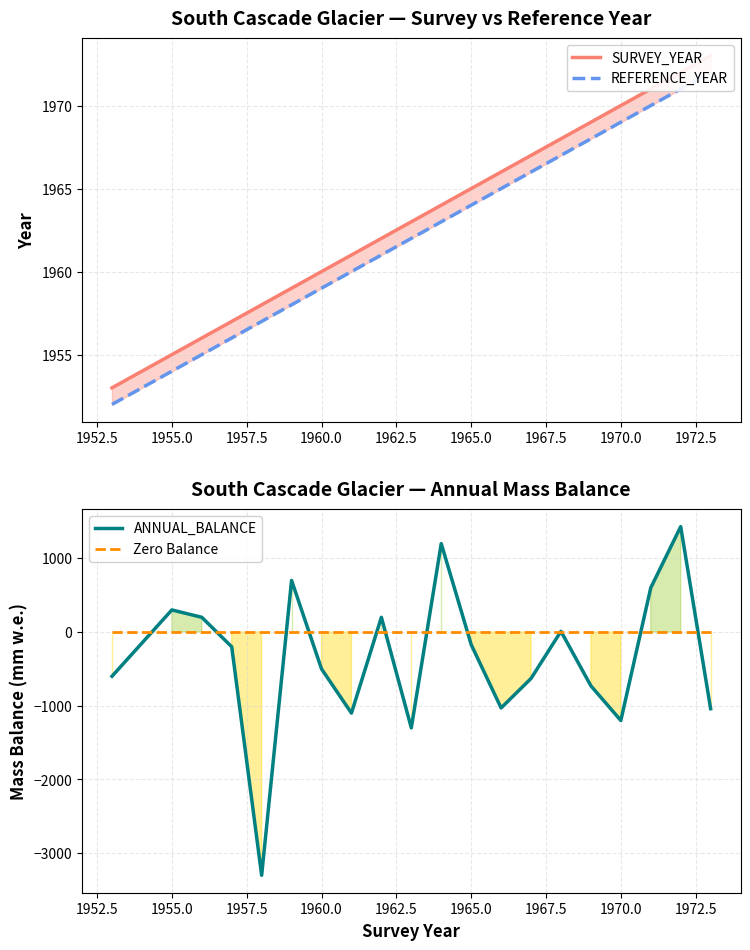

What is the maximum value shown in the chart?

1973